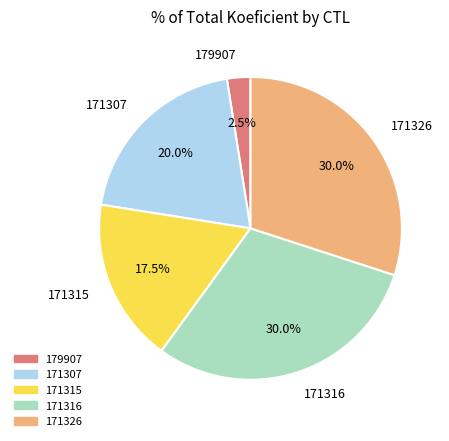

Does any single category account for the majority?

No